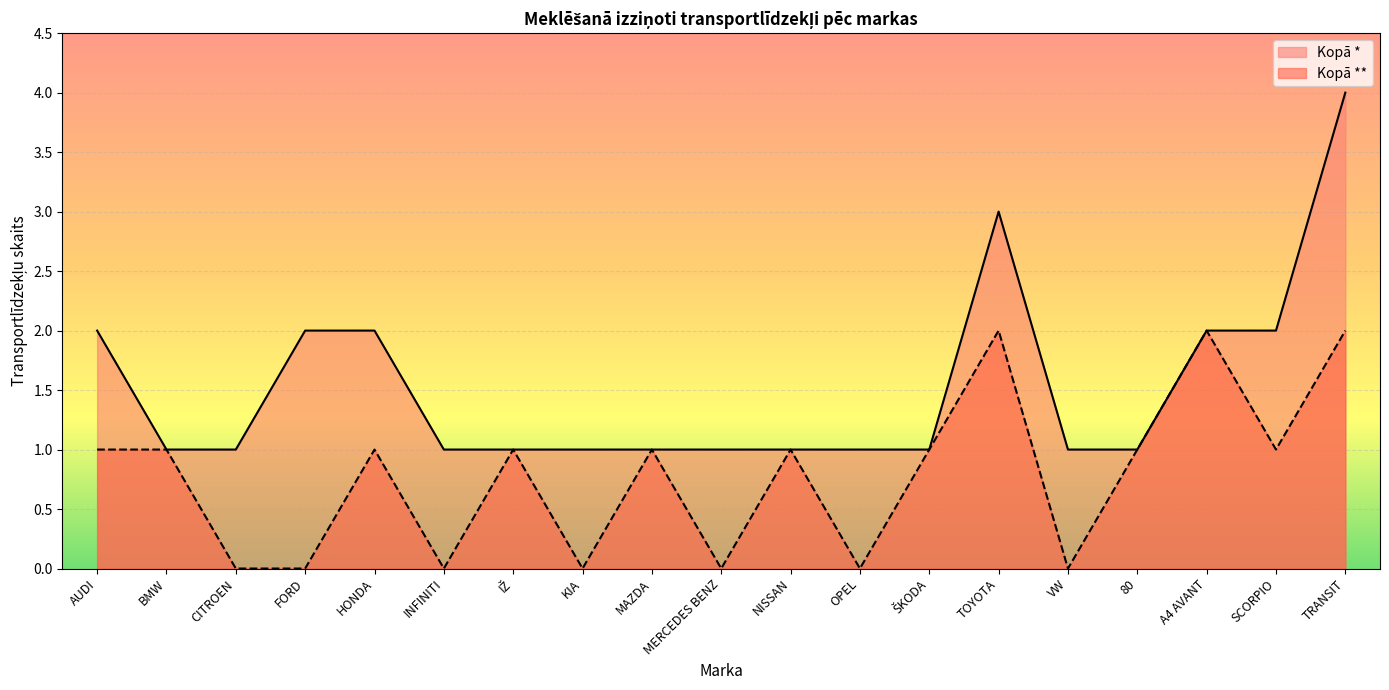

What is the value of the Kopā ** point at the 17th from the left?

2